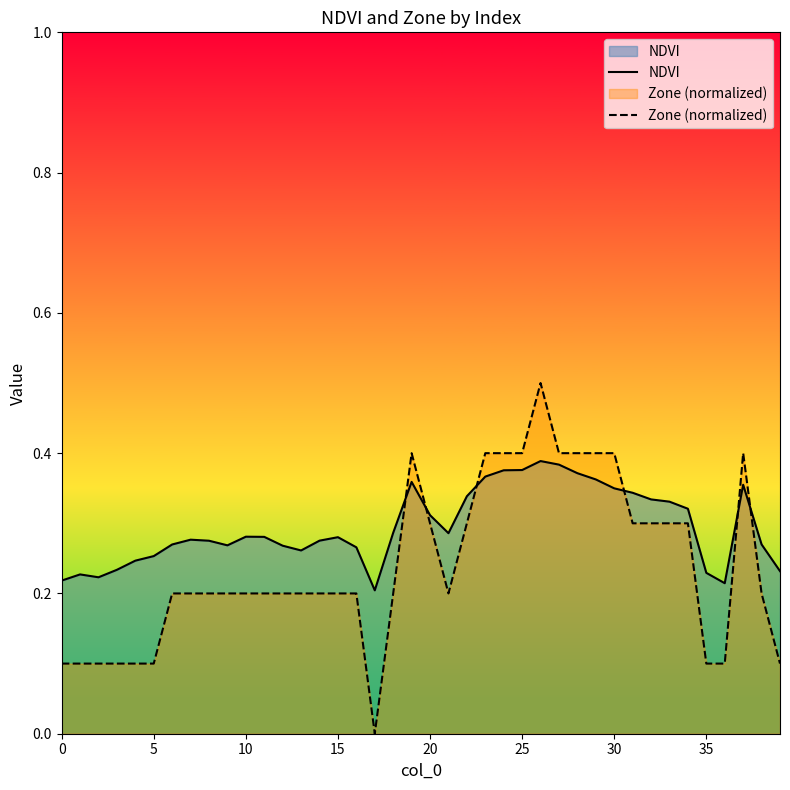

Which series has the largest range (max minus min)?

Zone (normalized)